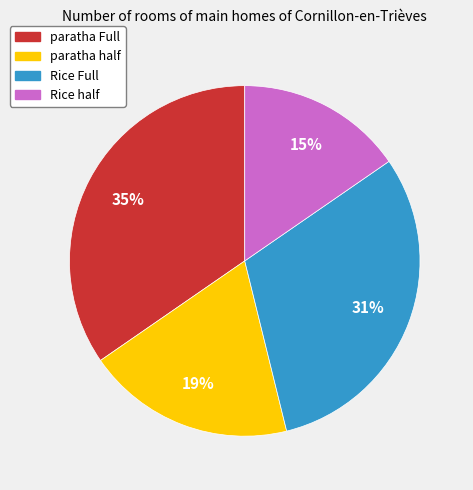

Which category has the biggest portion of the pie?

paratha Full